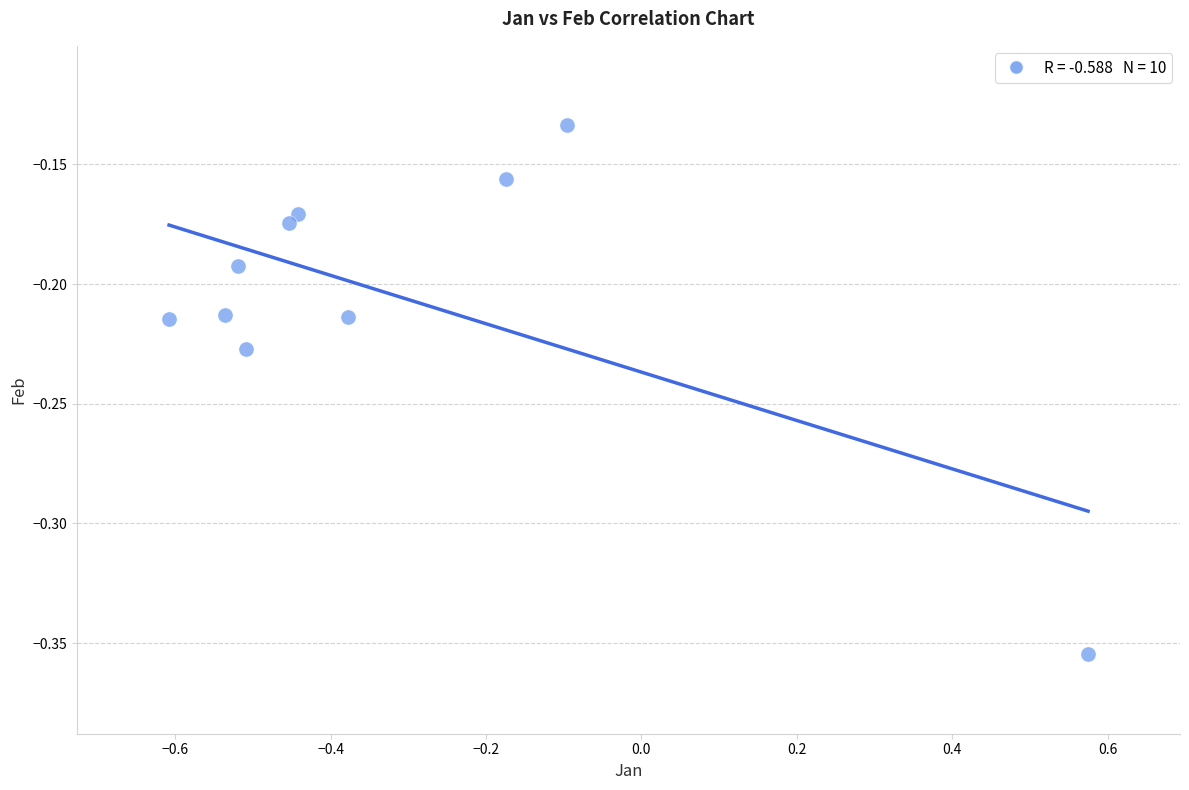

What is the average X value?

-0.3